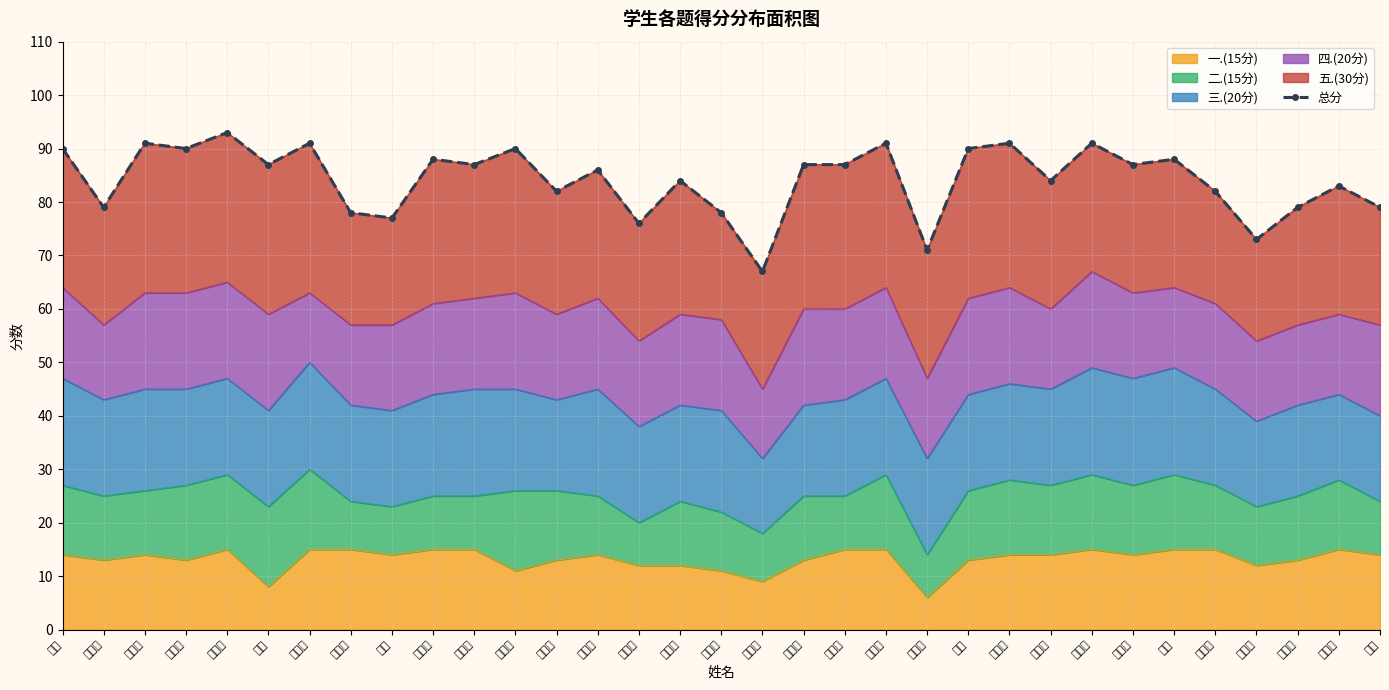

True or false: the data shows 73 at 石子凤.

True